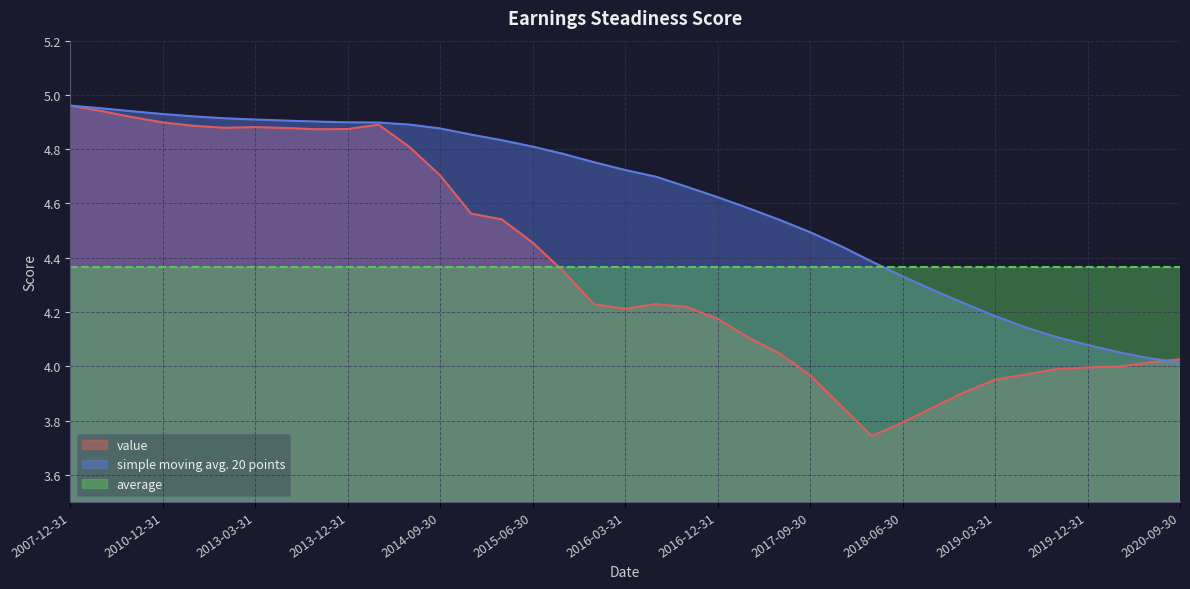

The simple moving avg. 20 points series shows 8.2 at 2015-12-31. True or false?

False